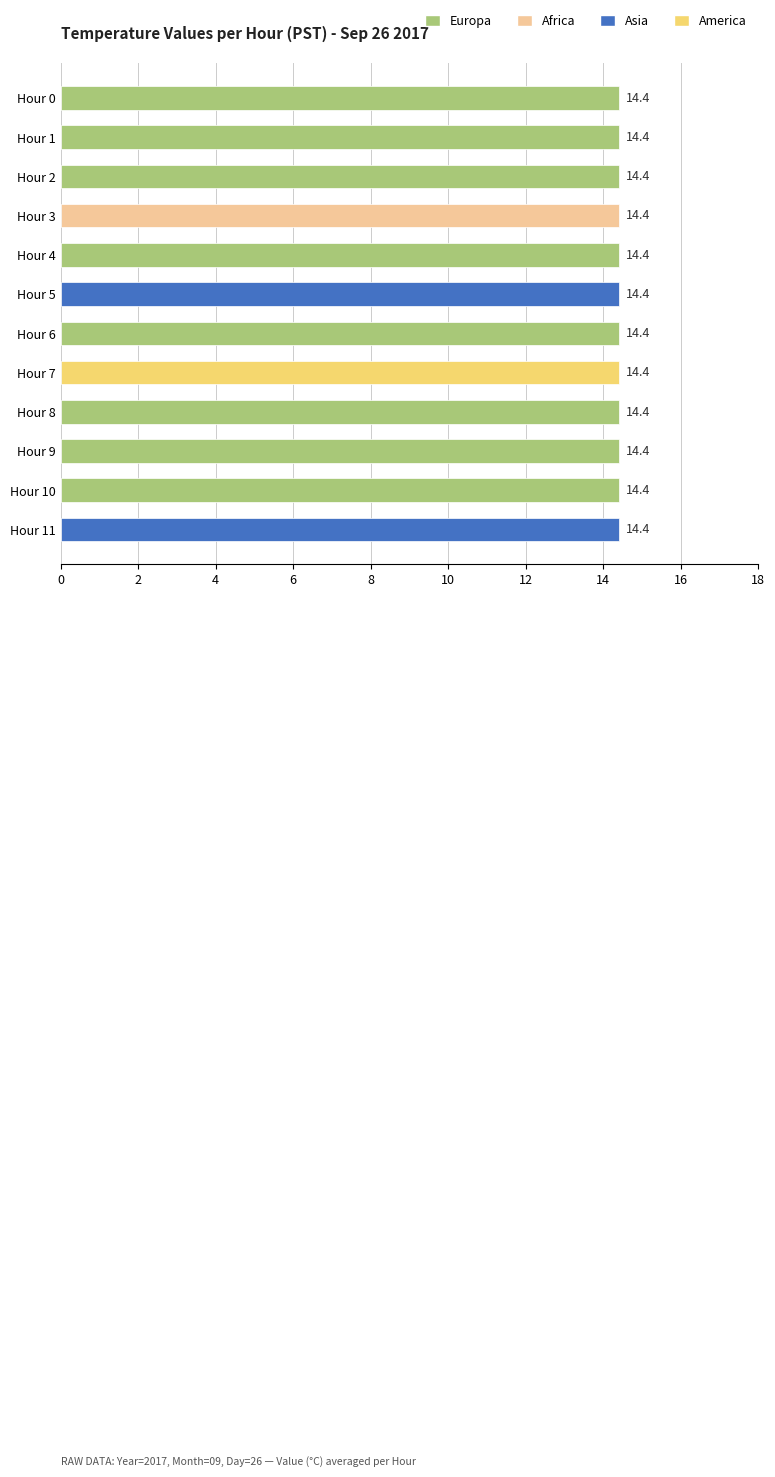

The value of Europa at Hour 8 is 9.1. True or false?

False